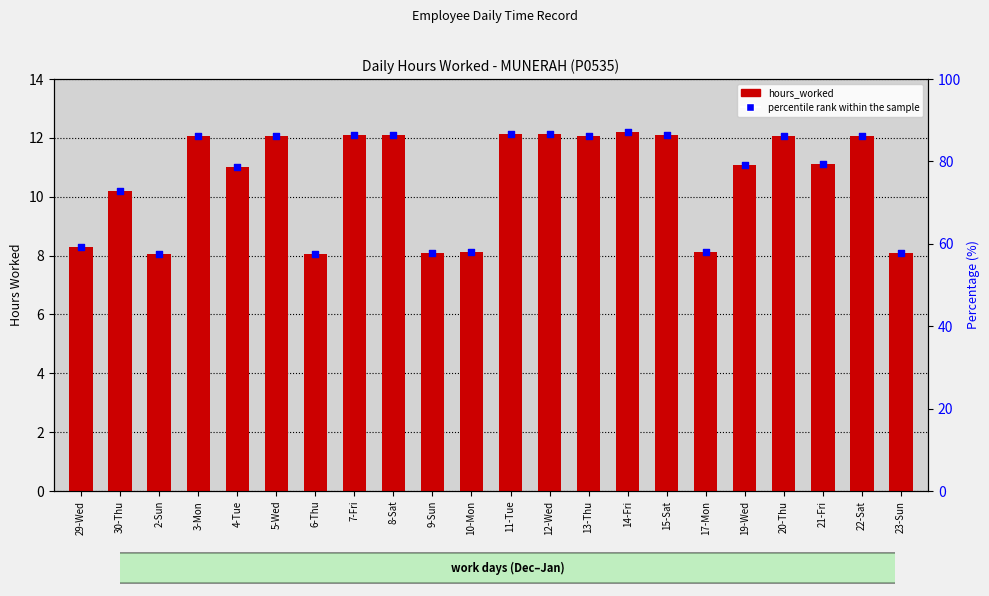

Which series reaches the maximum Y coordinate?

percentile rank within the sample